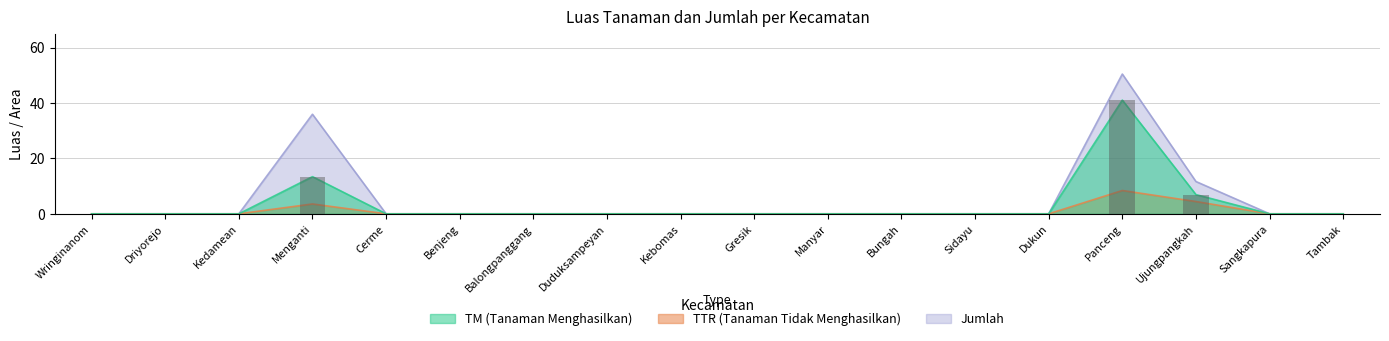

What is the label of the 17th bar from the right?

Driyorejo